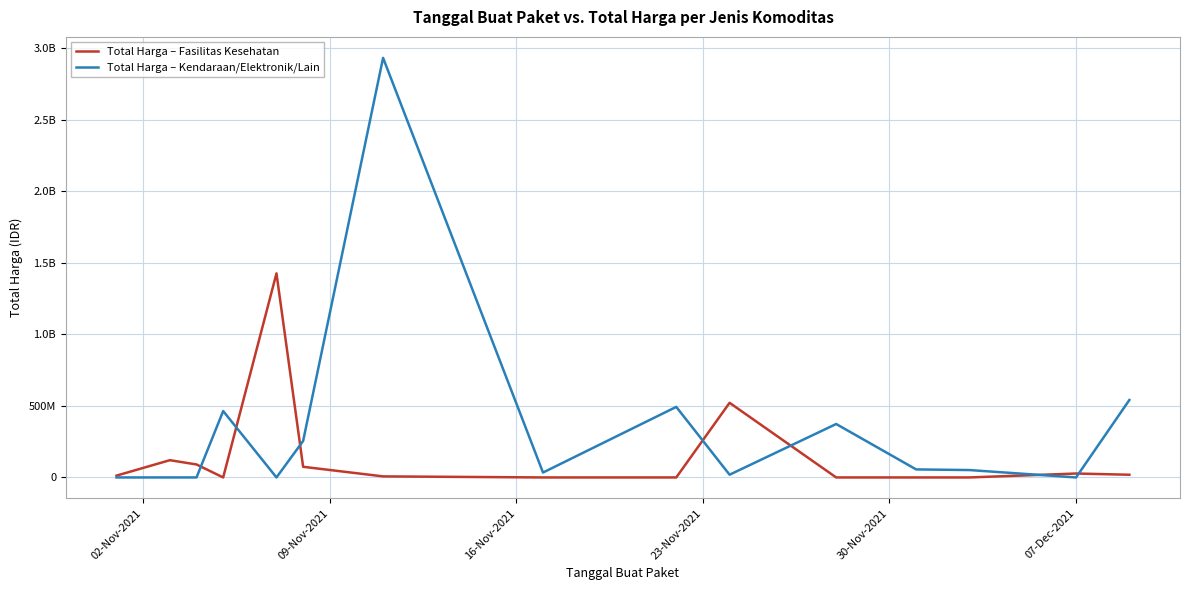

Is this an area chart (filled region under the line)?

No